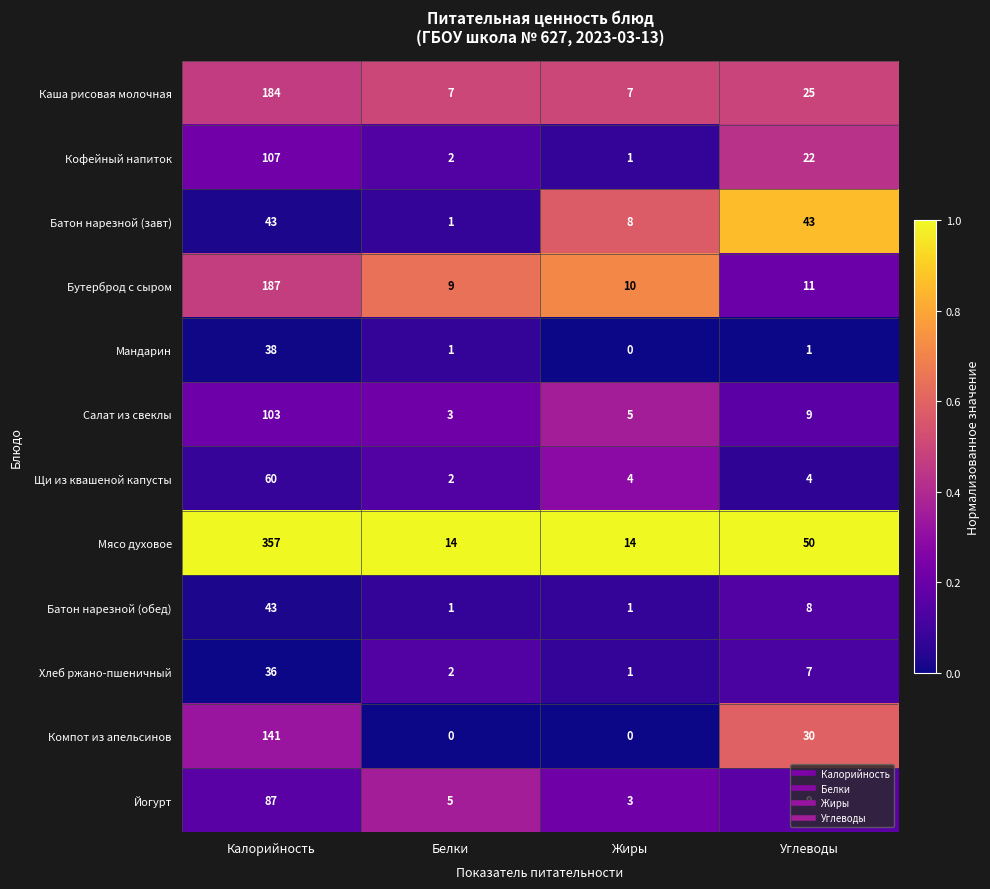

Is the value of Каша рисовая молочная at Углеводы greater than the value of Кофейный напиток at Белки?

Yes